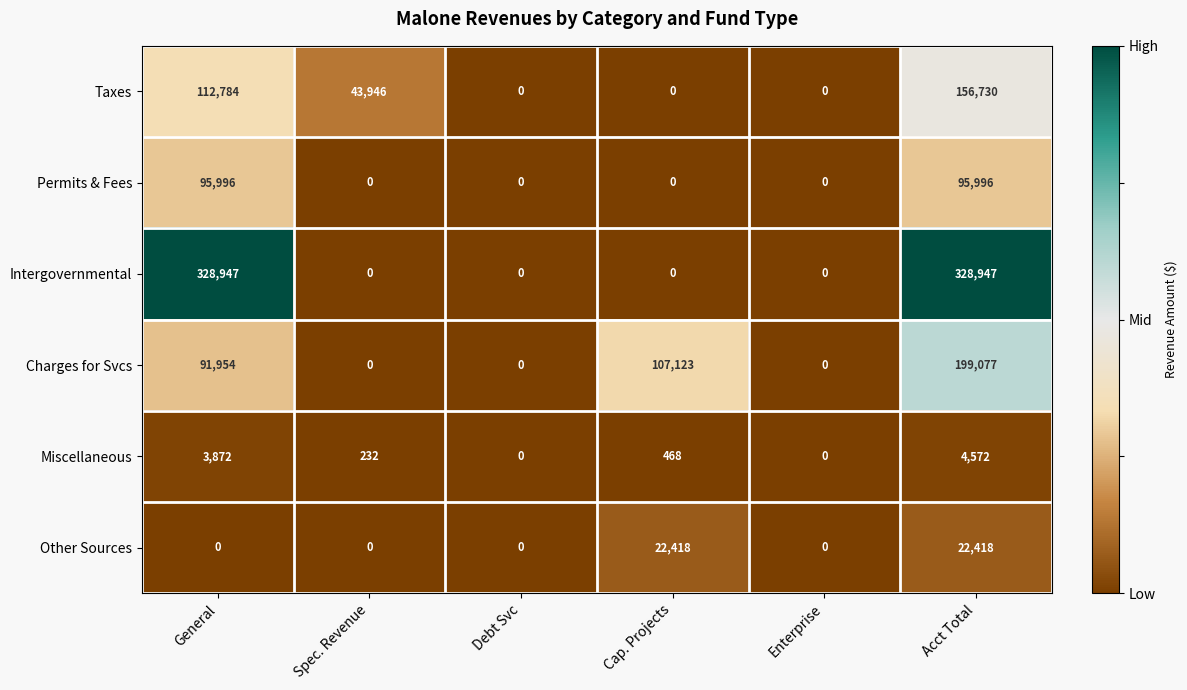

What is the greatest value displayed?

328947